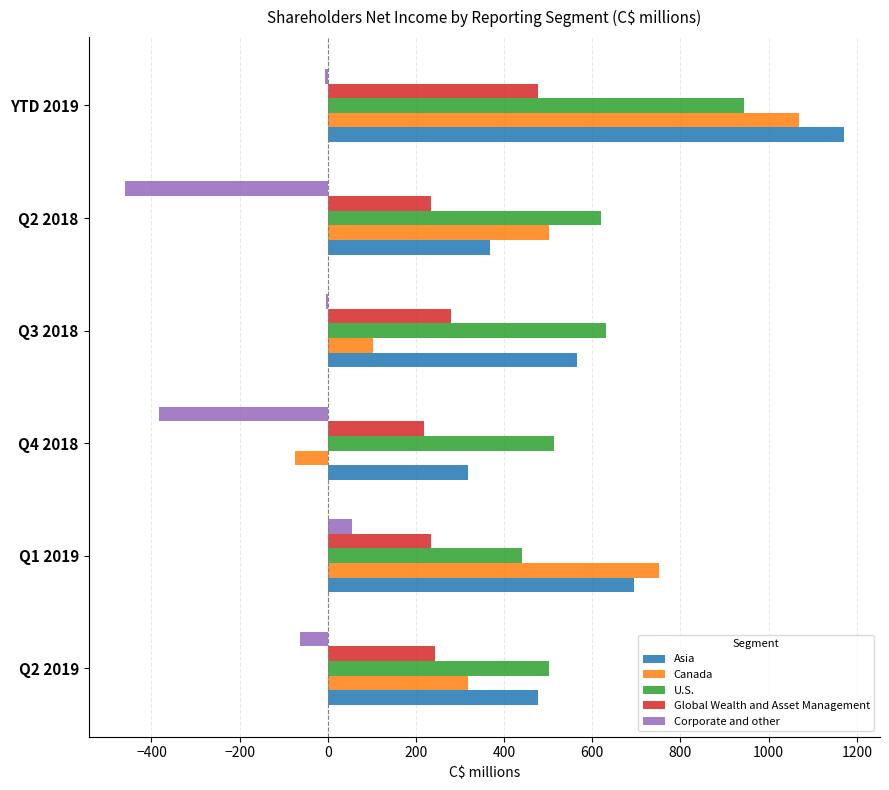

Count the number of data series in this chart.

5